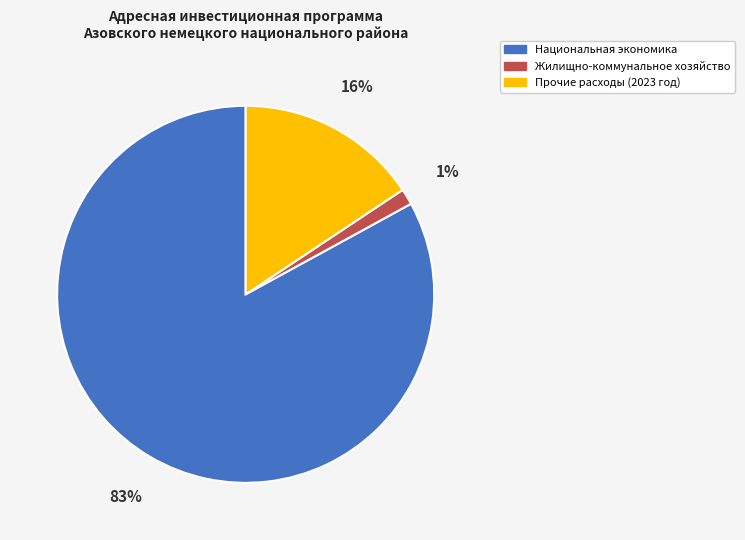

Does any single category account for the majority?

Yes